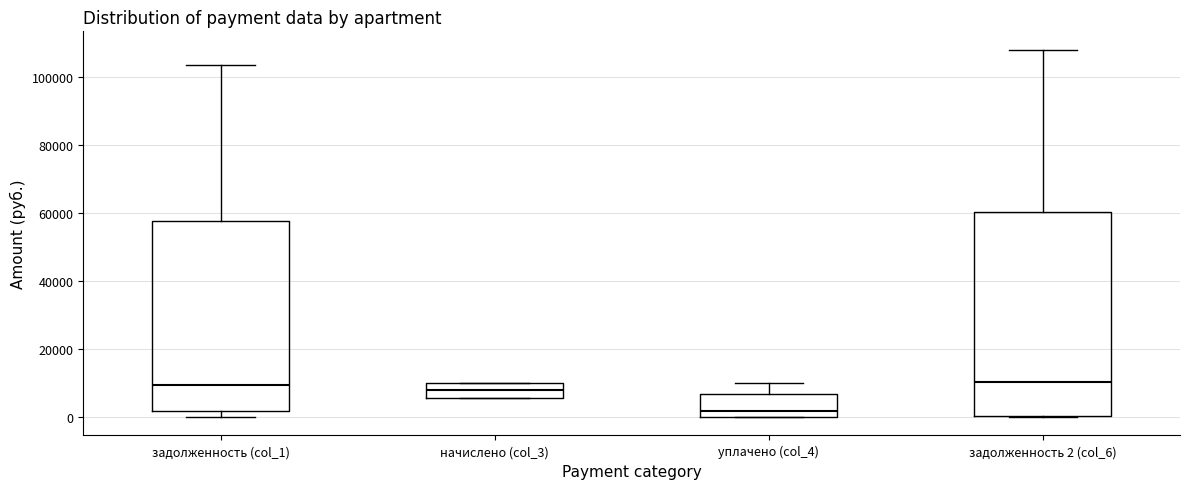

Reading left to right, transcribe this box plot: for each box, give where its median line is, the range the box spans, and where its two whiskers end, as read against the y-axis. The values are not printed on the chart, so give them approximately, as read against the axis.

задолженность (col_1): median 10000, box 2000 to 58000, whiskers 0 to 104000
начислено (col_3): median 8000, box 6000 to 10000, whiskers 6000 to 10000
уплачено (col_4): median 2000, box 0 to 6000, whiskers 0 to 10000
задолженность 2 (col_6): median 10000, box 0 to 60000, whiskers 0 to 108000